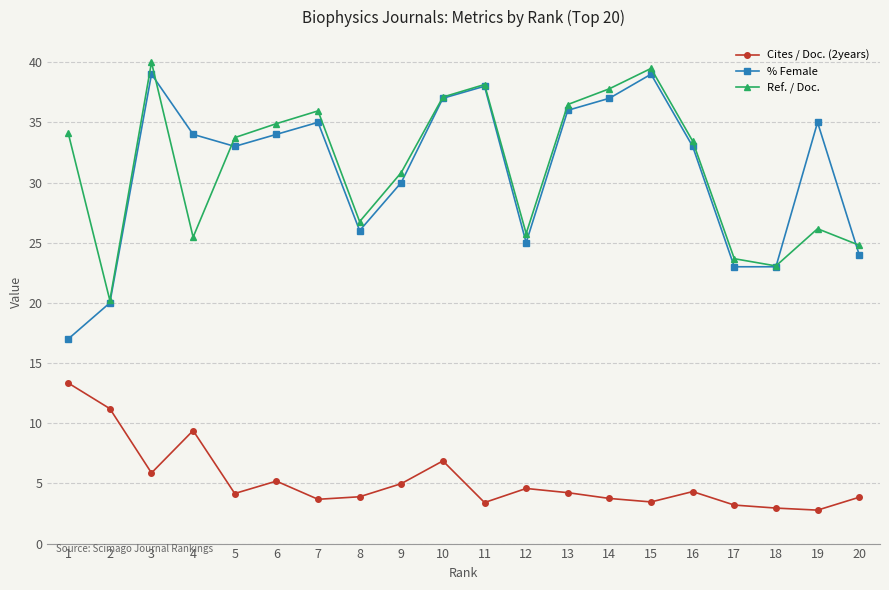

Is the value of % Female at 3 greater than the value of Ref. / Doc. at 3?

No